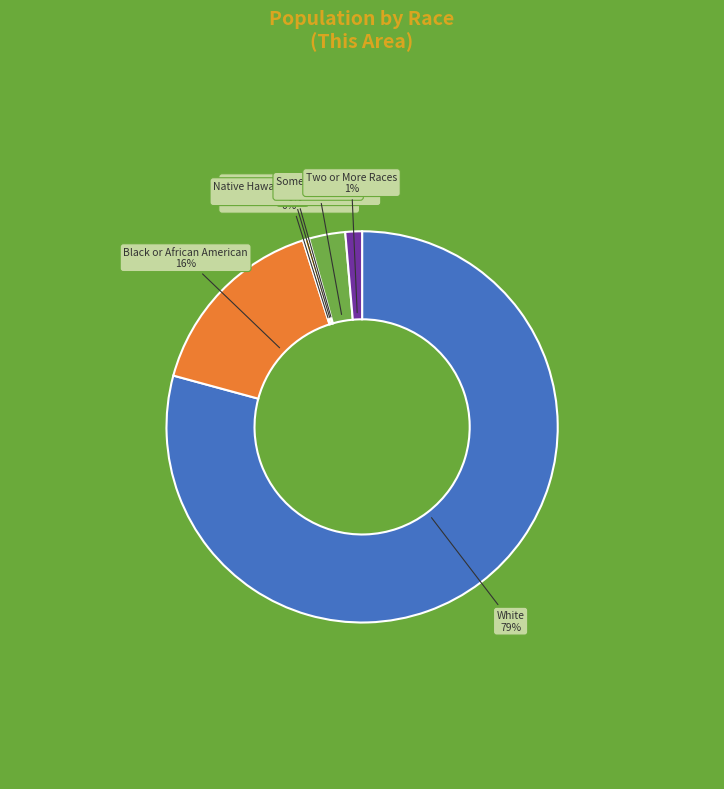

Is there any slice that represents more than half of the pie?

Yes